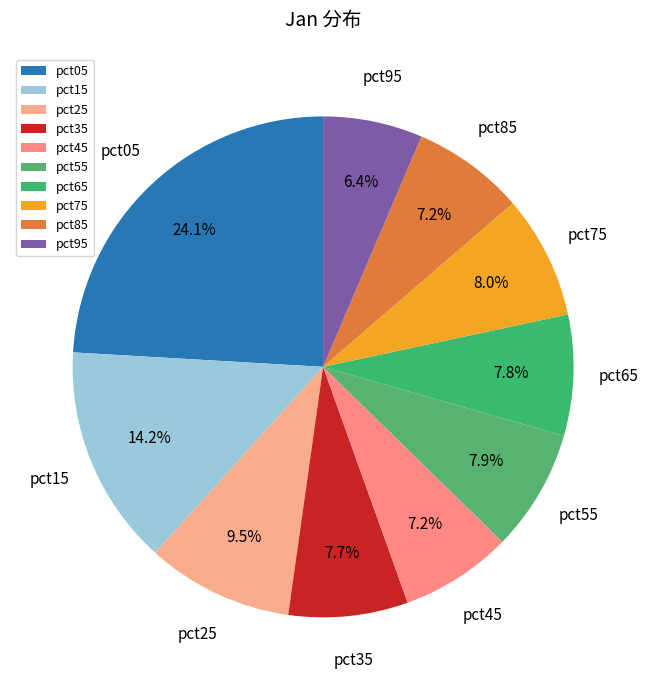

How many slices are in this pie chart?

10